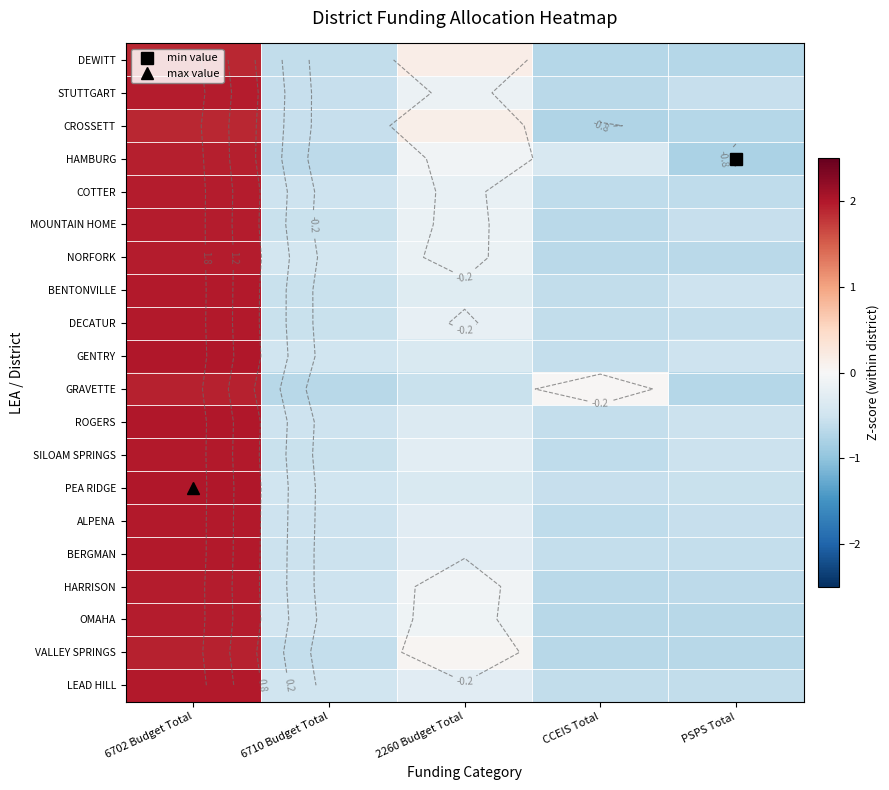

At 6710 Budget Total, list the series in order from smallest to largest.

GRAVETTE, HAMBURG, DEWITT, VALLEY SPRINGS, STUTTGART, CROSSETT, SILOAM SPRINGS, MOUNTAIN HOME, BENTONVILLE, DECATUR, BERGMAN, HARRISON, ROGERS, COTTER, ALPENA, GENTRY, PEA RIDGE, LEAD HILL, OMAHA, NORFORK